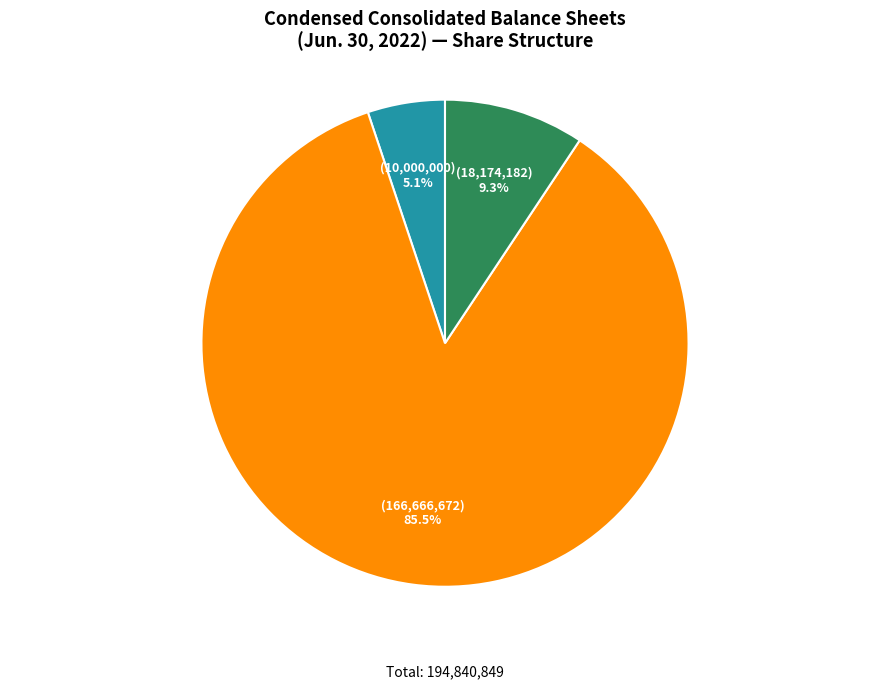

Is there any slice that represents more than half of the pie?

Yes